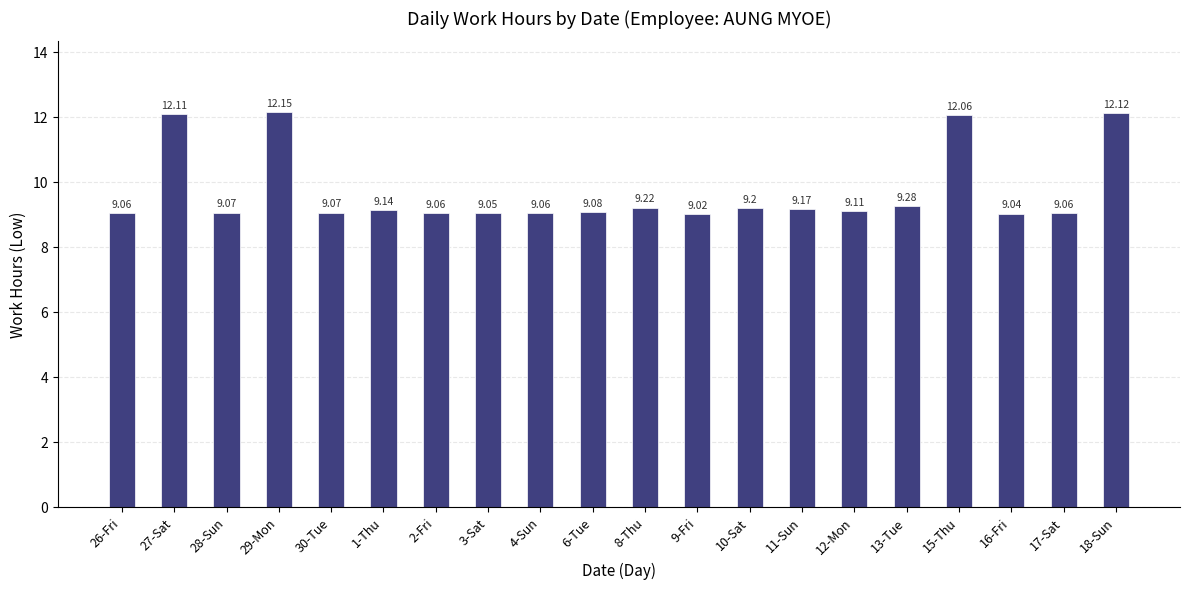

What is the difference between the maximum and minimum values?

3.1